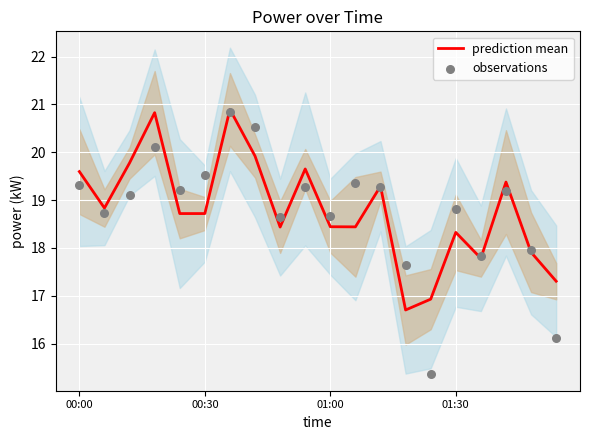

Which series contains the lowest Y value?

observations